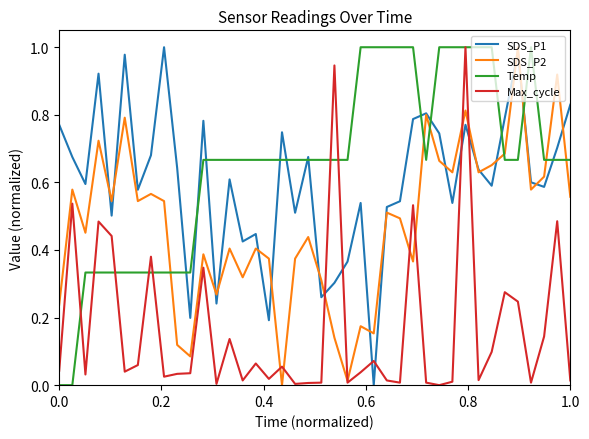

Which series has the largest total across all categories?

Temp